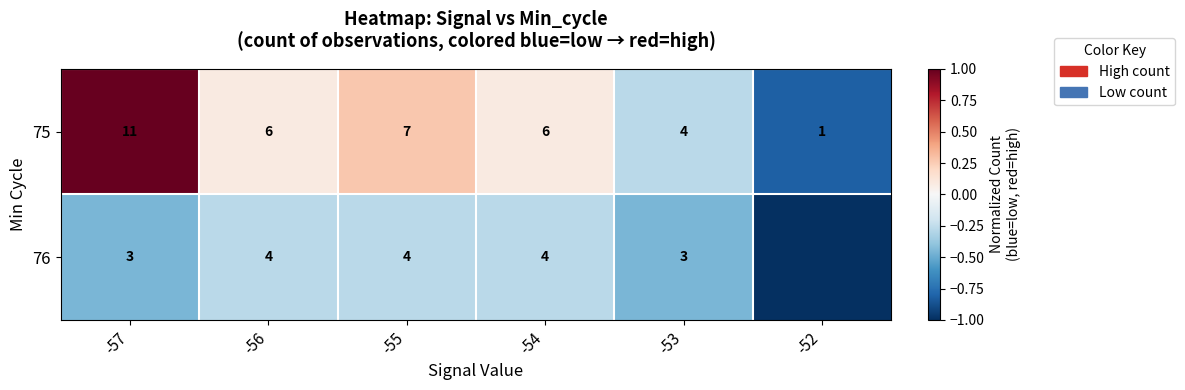

What is the sum of all 75 values?

35